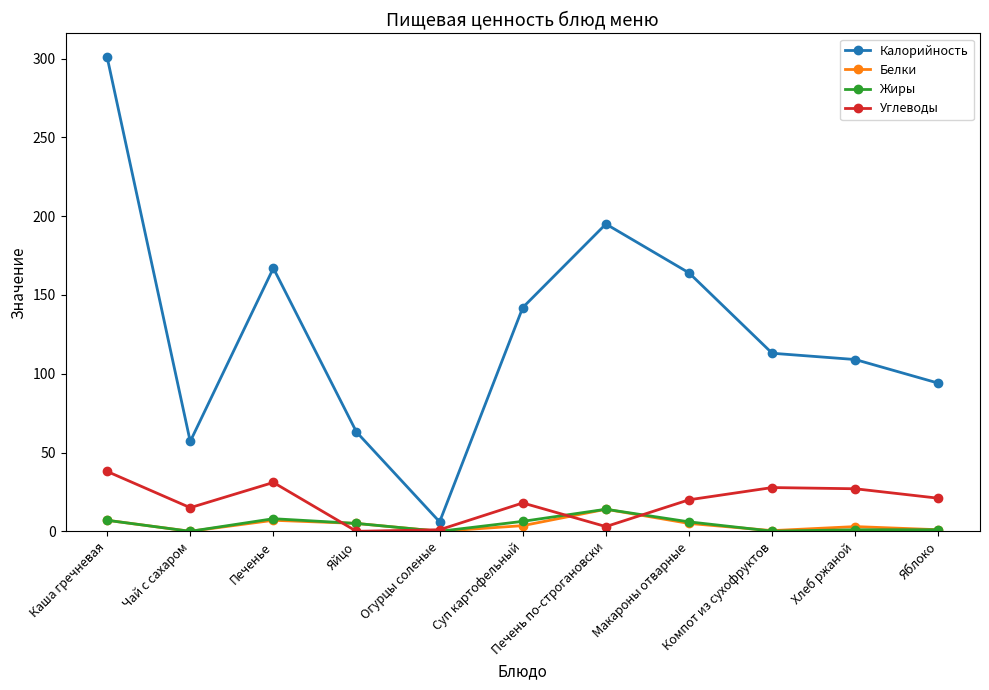

How many data points in Жиры are less than 5?

5